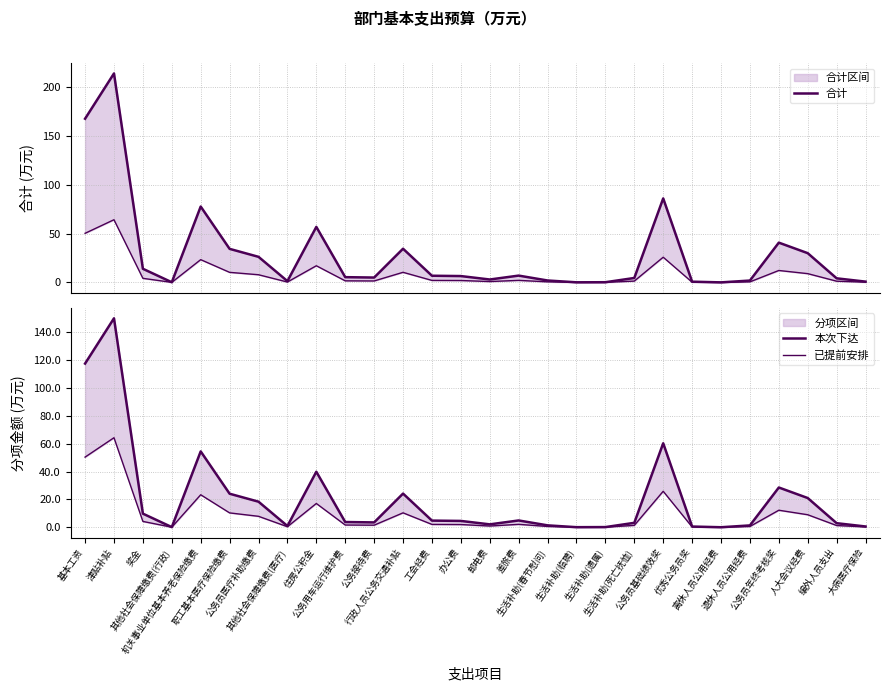

Between 工会经费 and 人大会议经费, which is larger?

人大会议经费